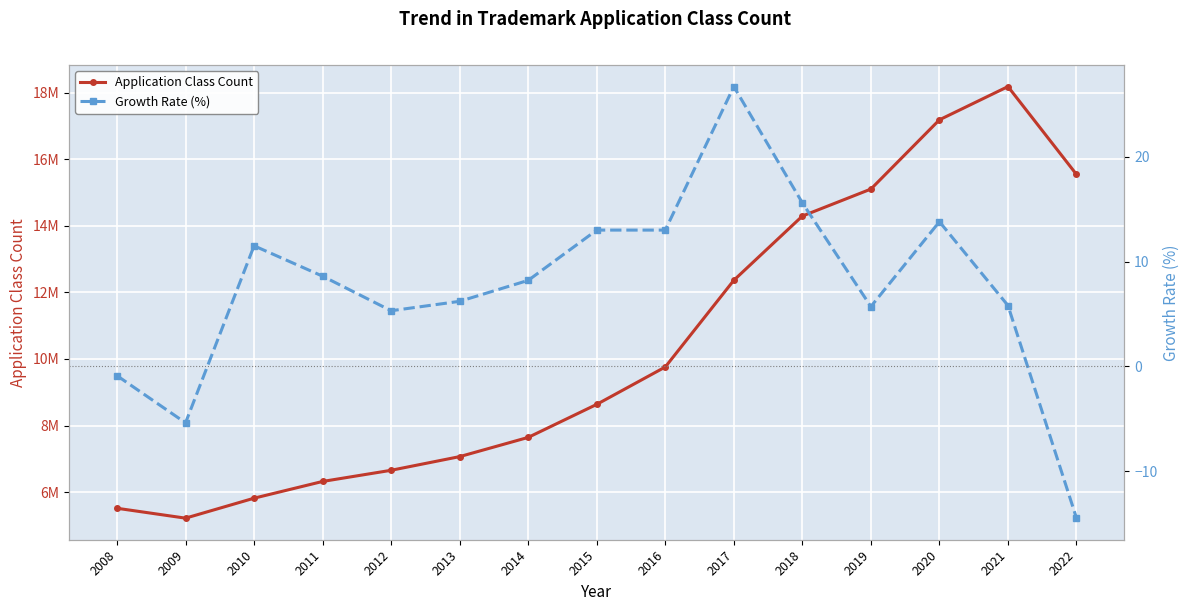

Reading right to left, transcribe all the data shown in this chart.

Application Class Count: 2022=15543300.0	2021=18182300.0	2020=17183900.0	2019=15103700.0	2018=14293100.0	2017=12364300.0	2016=9760100.0	2015=8636900.0	2014=7644900.0	2013=7067600.0	2012=6657000.0	2011=6321600.0	2010=5818800.0	2009=5219200.0	2008=5516200.0
Growth Rate (%): 2022=-14.5	2021=5.8	2020=13.8	2019=5.7	2018=15.6	2017=26.7	2016=13.0	2015=13.0	2014=8.2	2013=6.2	2012=5.3	2011=8.6	2010=11.5	2009=-5.4	2008=-0.9